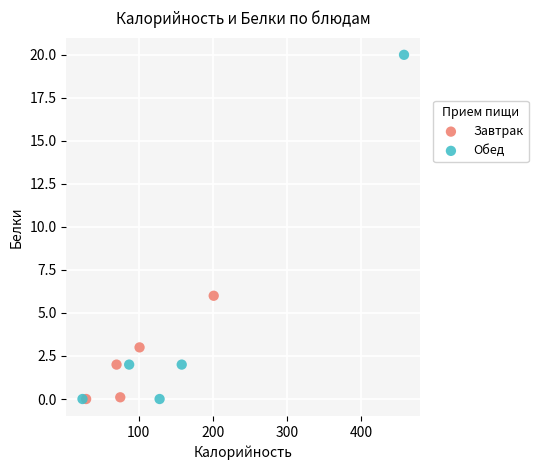

Which series reaches the maximum Y coordinate?

Обед